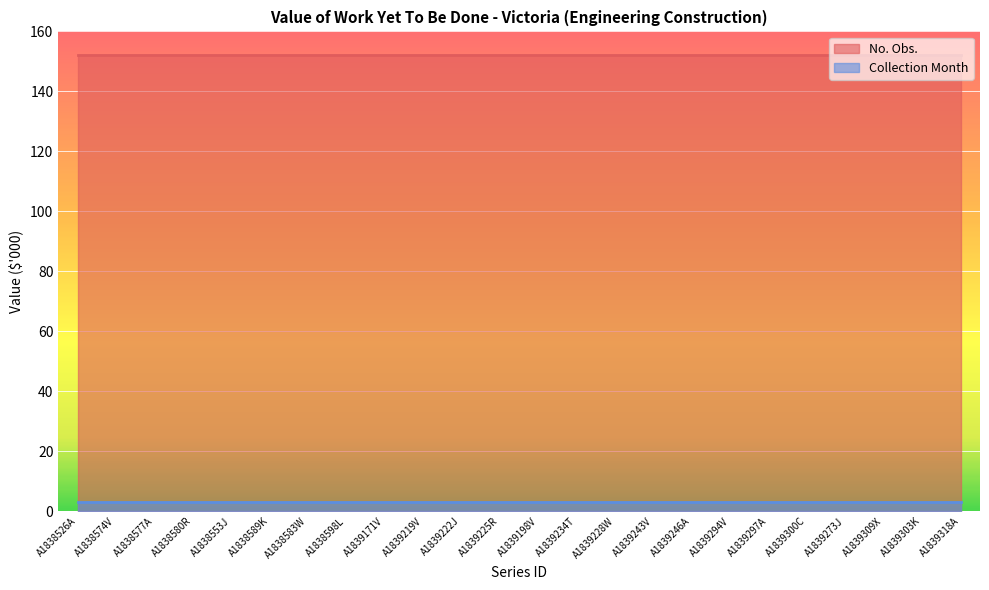

At which category is the sum across all series the highest?

A1838526A